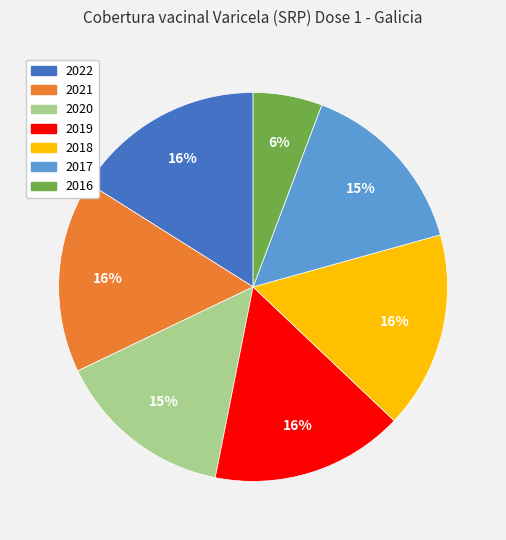

Is there any slice that represents more than half of the pie?

No